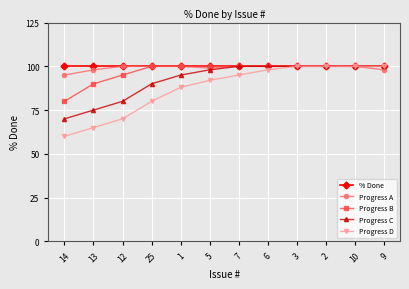

True or false: Progress D has more than 2 points higher than both neighbors.

False